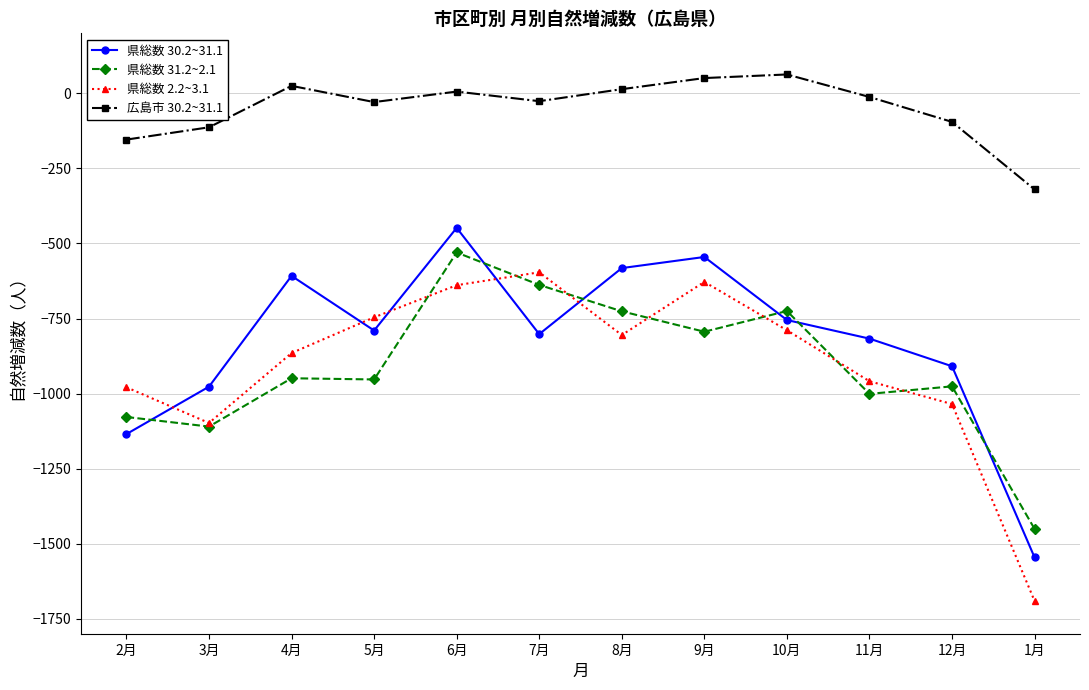

What is the total value across all series at 5月?

-2518